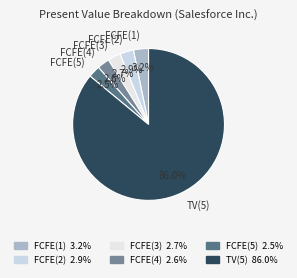

What is the ratio of the value at FCFE(1) to the value at FCFE(3)?

1.2